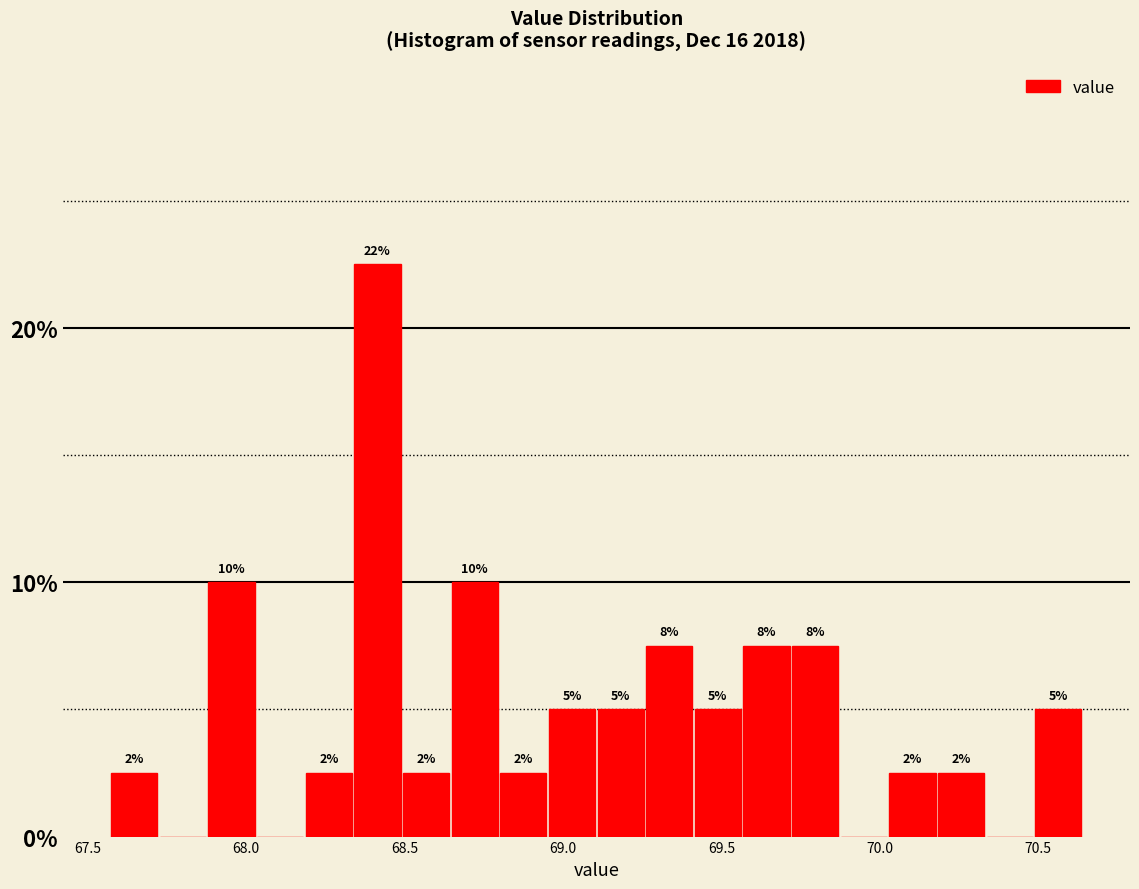

Read against the x-axis, roughly where is the centre of the tallest bar?

68.40